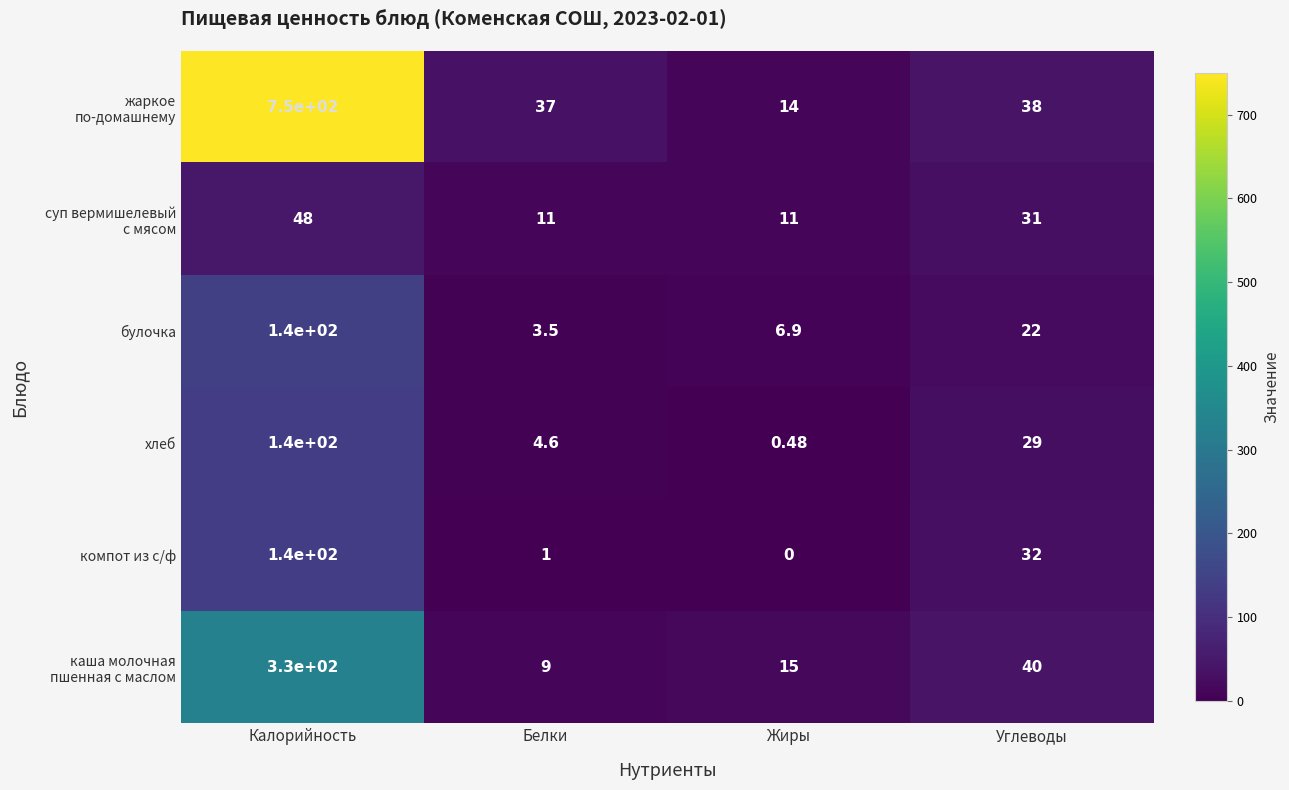

Between Жиры and Углеводы, which series saw the biggest shift?

компот из с/ф